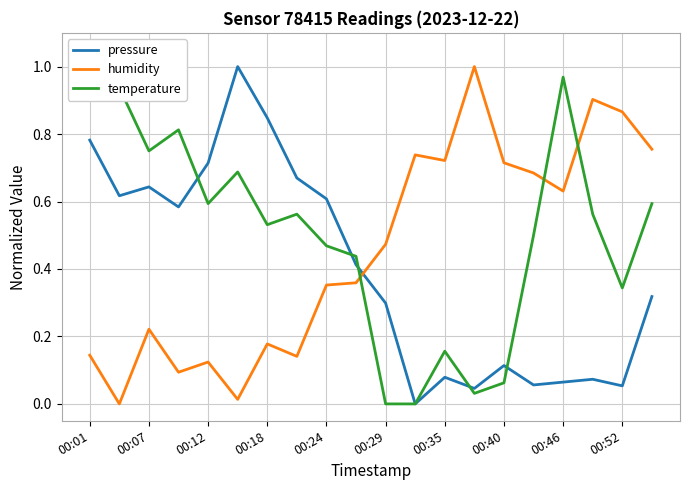

True or false: pressure and humidity intersect in this chart.

True